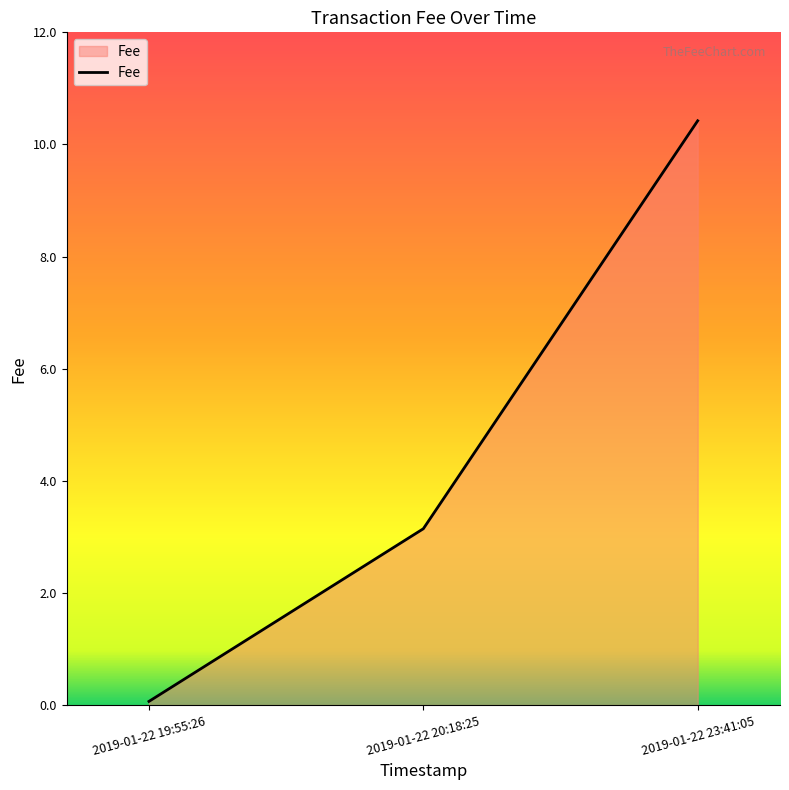

True or false: the data shows 2.5 at 2019-01-22 23:41:05.

False